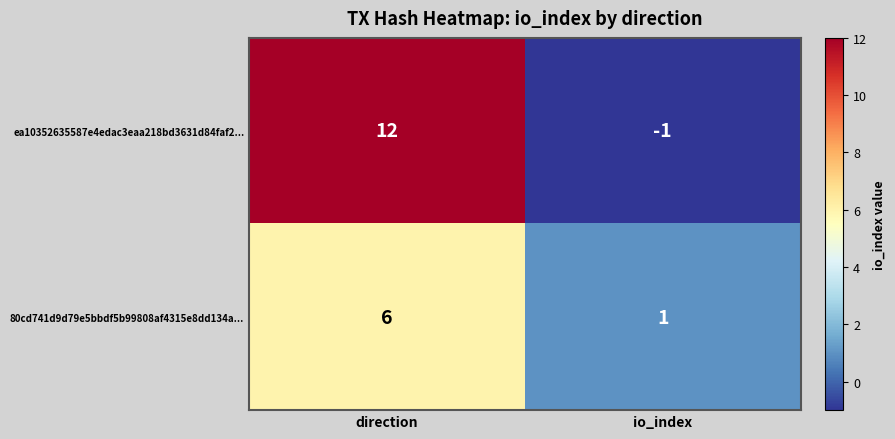

Which series has the widest spread of values?

ea10352635587e4edac3eaa218bd3631d84faf2...